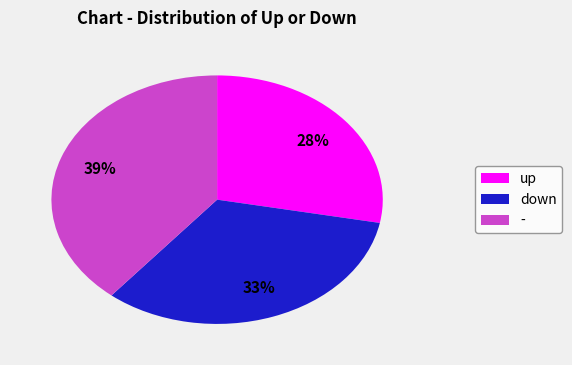

Which has a higher value, up or down?

down